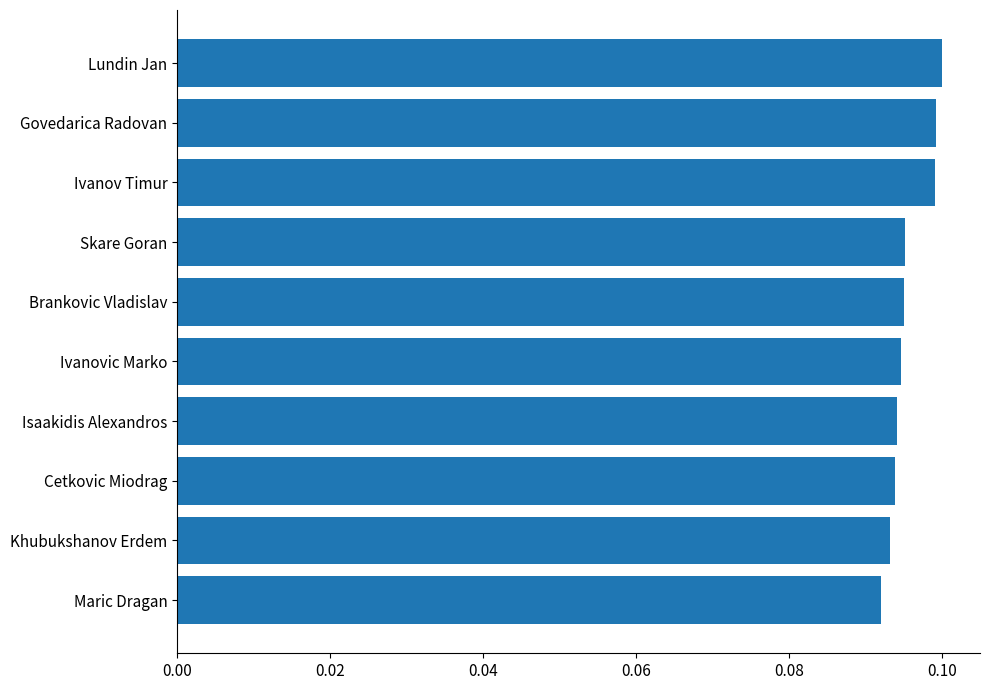

The value at Isaakidis Alexandros is 0.1. True or false?

True